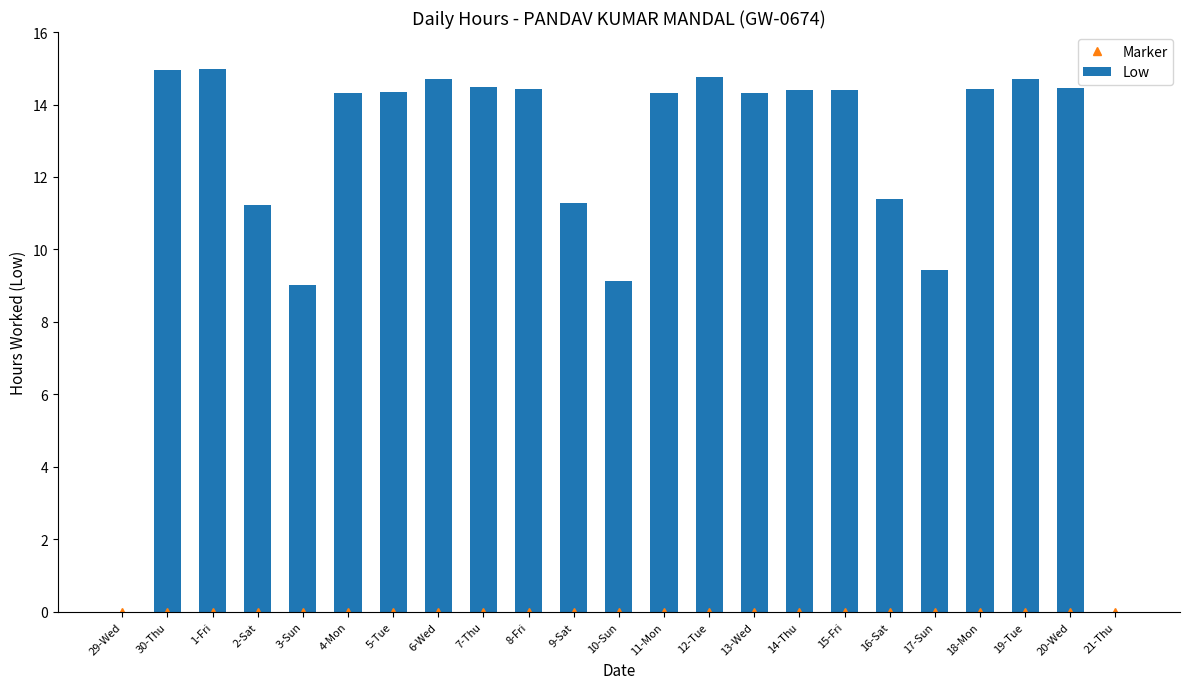

Reading left to right, list all the values displayed in this chart.

Marker: 29-Wed=0.0	30-Thu=0.0	1-Fri=0.0	2-Sat=0.0	3-Sun=0.0	4-Mon=0.0	5-Tue=0.0	6-Wed=0.0	7-Thu=0.0	8-Fri=0.0	9-Sat=0.0	10-Sun=0.0	11-Mon=0.0	12-Tue=0.0	13-Wed=0.0	14-Thu=0.0	15-Fri=0.0	16-Sat=0.0	17-Sun=0.0	18-Mon=0.0	19-Tue=0.0	20-Wed=0.0	21-Thu=0.0
Low: 29-Wed=0.0	30-Thu=15.0	1-Fri=15.0	2-Sat=11.2	3-Sun=9.0	4-Mon=14.3	5-Tue=14.3	6-Wed=14.7	7-Thu=14.5	8-Fri=14.4	9-Sat=11.3	10-Sun=9.1	11-Mon=14.3	12-Tue=14.8	13-Wed=14.3	14-Thu=14.4	15-Fri=14.4	16-Sat=11.4	17-Sun=9.4	18-Mon=14.4	19-Tue=14.7	20-Wed=14.4	21-Thu=0.0